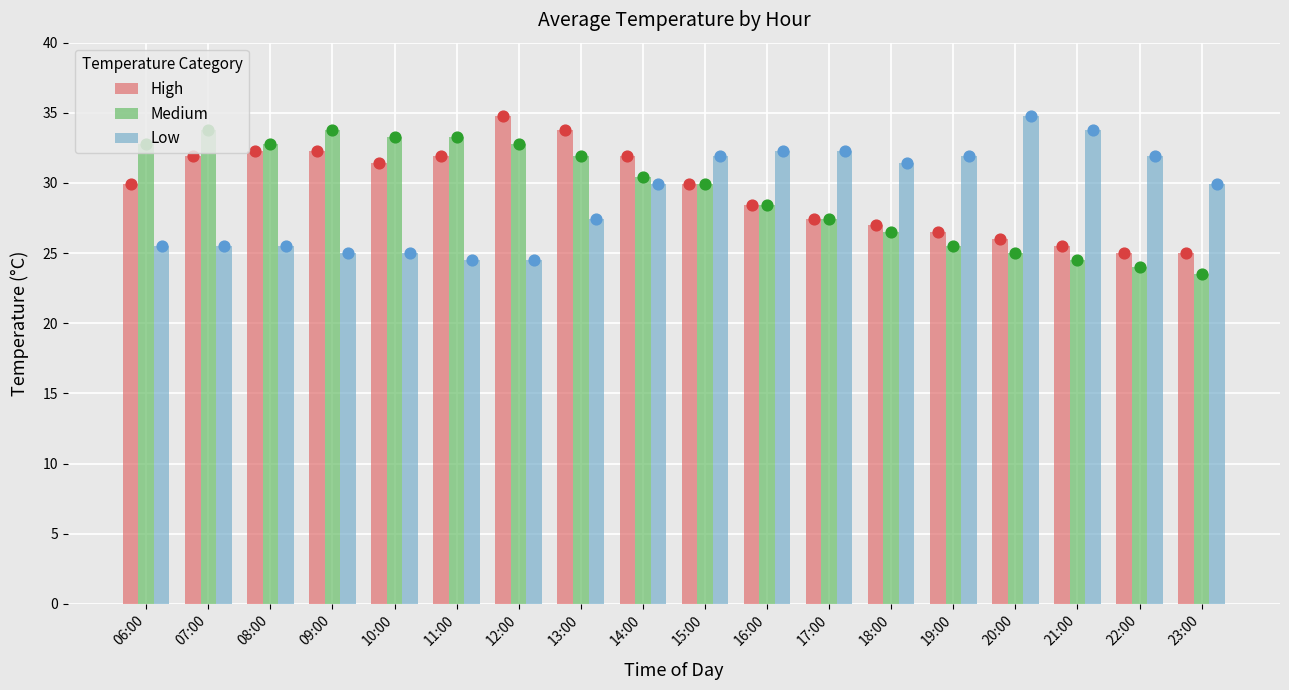

At how many categories does at least one series exceed 32?

12